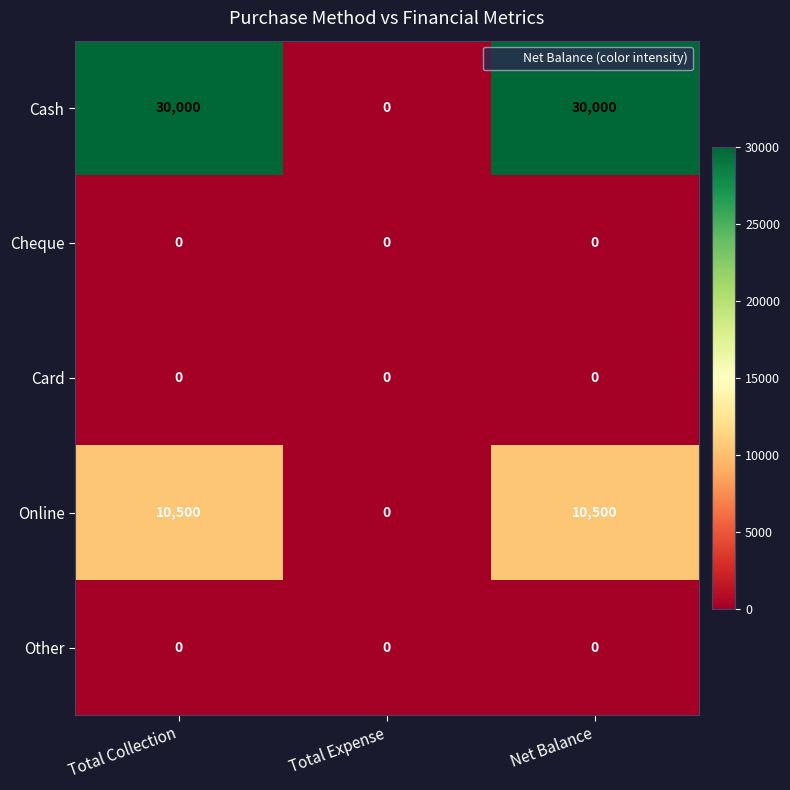

What is the total value across all series at Net Balance?

40500